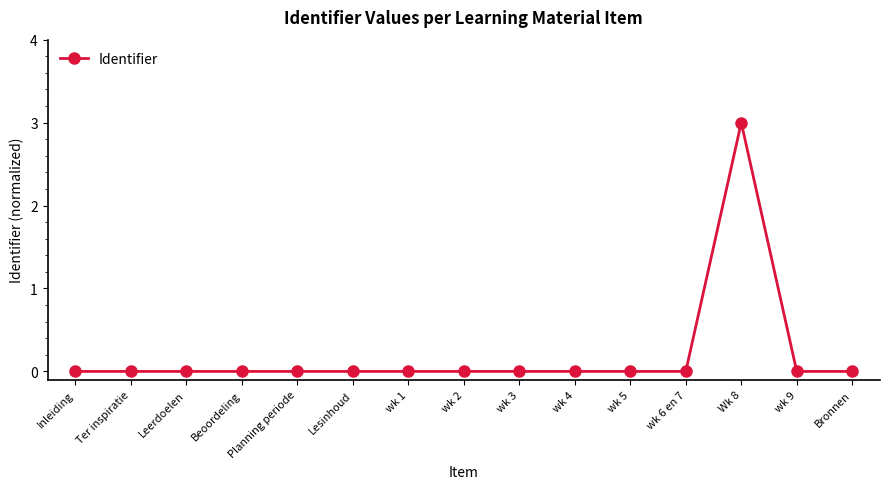

Does the chart display data point markers on the line(s)?

Yes